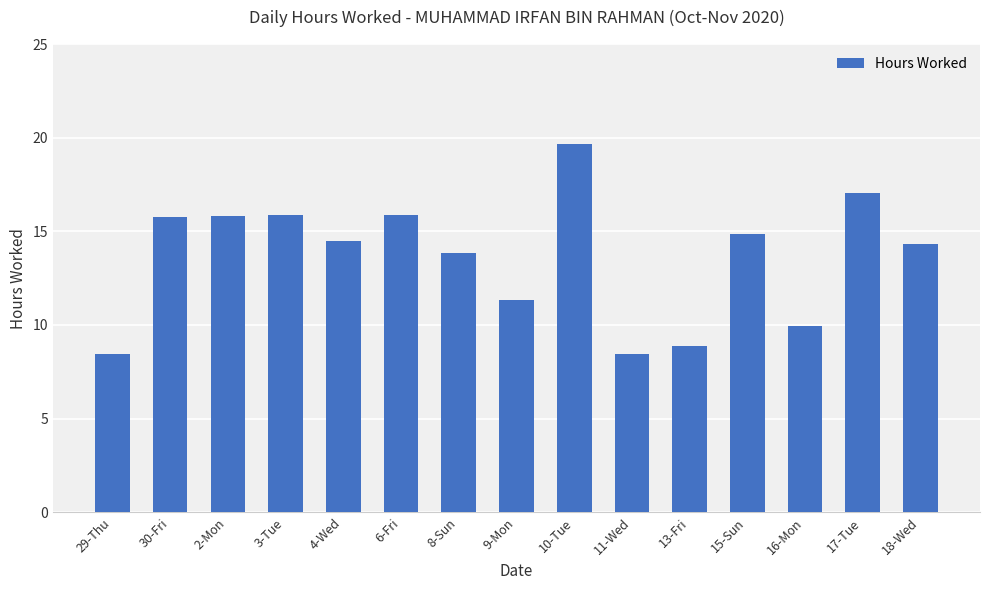

What is the average value?

13.6